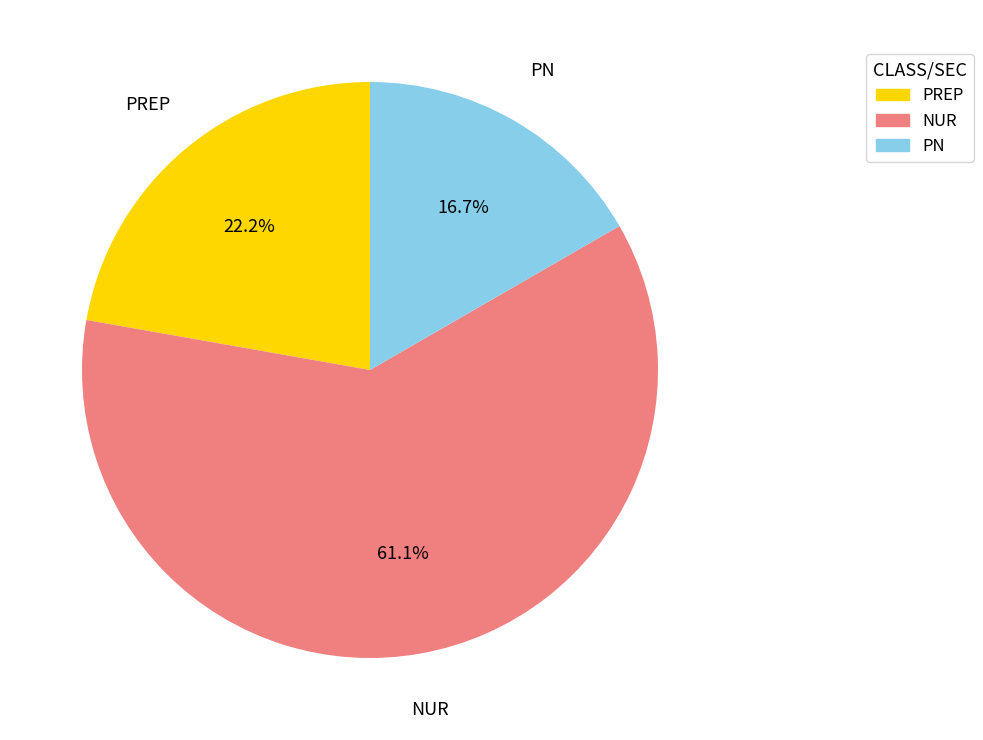

Is it true that PN is 17% of the pie?

True